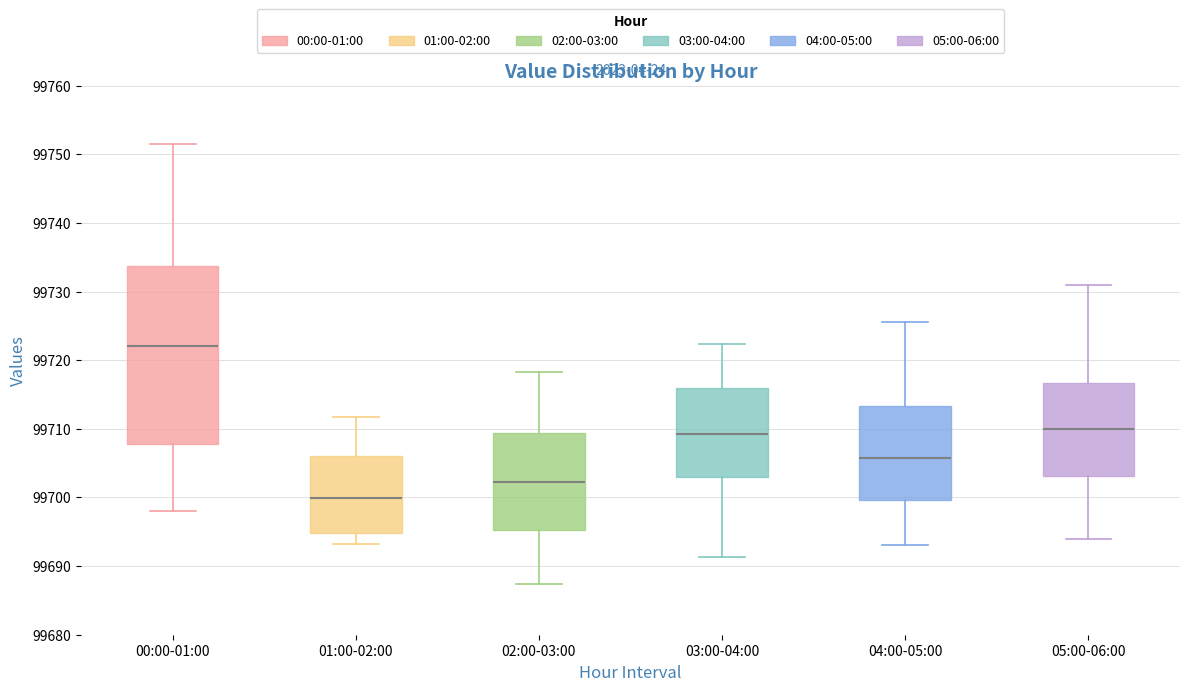

Reading left to right, read every box against the y-axis: the position of its median line, the range the box covers, and the ends of its whiskers. The values are not printed on the chart, so give them approximately, as read against the axis.

00:00-01:00: median 99722, box 99708 to 99734, whiskers 99698 to 99752
01:00-02:00: median 99700, box 99695 to 99706, whiskers 99693 to 99712
02:00-03:00: median 99702, box 99695 to 99709, whiskers 99687 to 99718
03:00-04:00: median 99709, box 99703 to 99716, whiskers 99691 to 99722
04:00-05:00: median 99706, box 99700 to 99713, whiskers 99693 to 99726
05:00-06:00: median 99710, box 99703 to 99717, whiskers 99694 to 99731